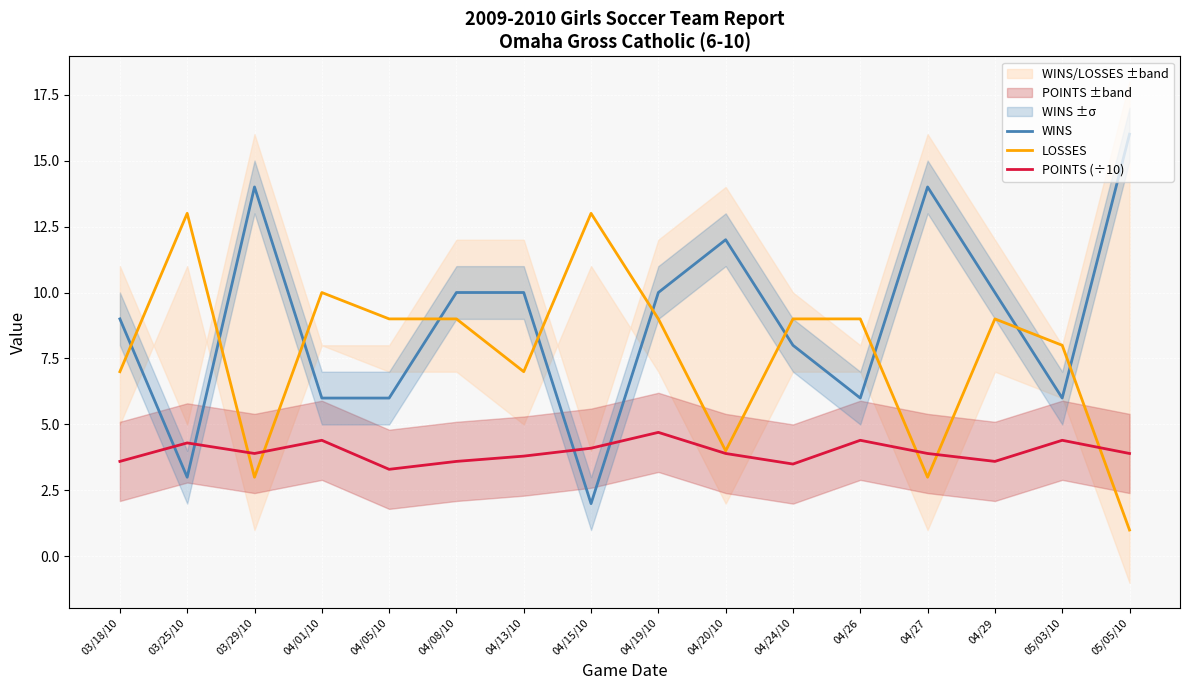

Reading left to right, extract all data points from this chart.

WINS: 03/18/10=9.0	03/25/10=3.0	03/29/10=14.0	04/01/10=6.0	04/05/10=6.0	04/08/10=10.0	04/13/10=10.0	04/15/10=2.0	04/19/10=10.0	04/20/10=12.0	04/24/10=8.0	04/26=6.0	04/27=14.0	04/29=10.0	05/03/10=6.0	05/05/10=16.0
LOSSES: 03/18/10=7.0	03/25/10=13.0	03/29/10=3.0	04/01/10=10.0	04/05/10=9.0	04/08/10=9.0	04/13/10=7.0	04/15/10=13.0	04/19/10=9.0	04/20/10=4.0	04/24/10=9.0	04/26=9.0	04/27=3.0	04/29=9.0	05/03/10=8.0	05/05/10=1.0
POINTS (÷10): 03/18/10=3.6	03/25/10=4.3	03/29/10=3.9	04/01/10=4.4	04/05/10=3.3	04/08/10=3.6	04/13/10=3.8	04/15/10=4.1	04/19/10=4.7	04/20/10=3.9	04/24/10=3.5	04/26=4.4	04/27=3.9	04/29=3.6	05/03/10=4.4	05/05/10=3.9